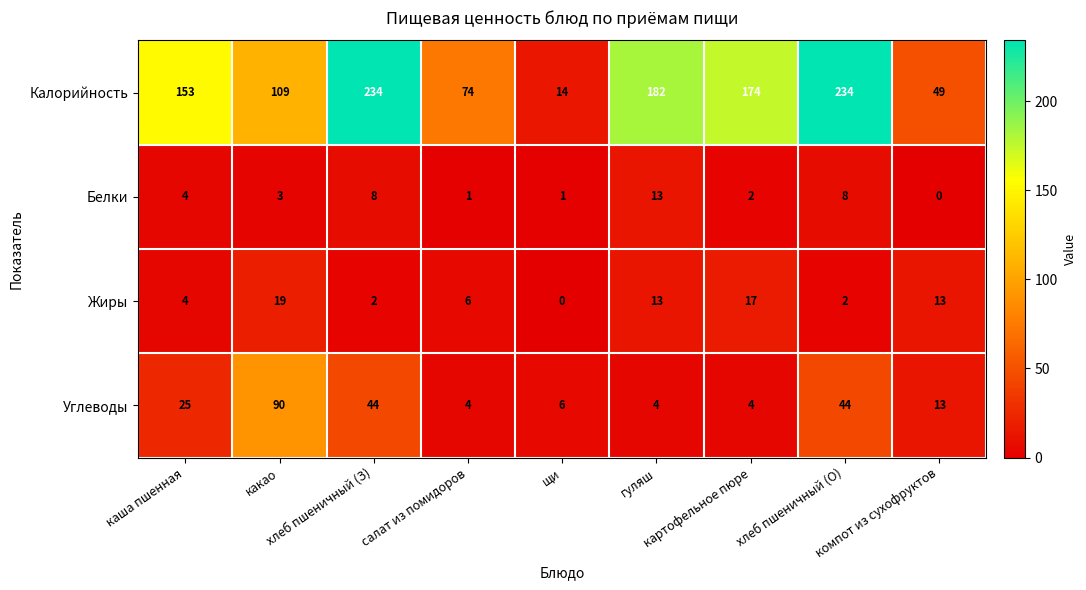

At how many categories does at least one series exceed 165?

4